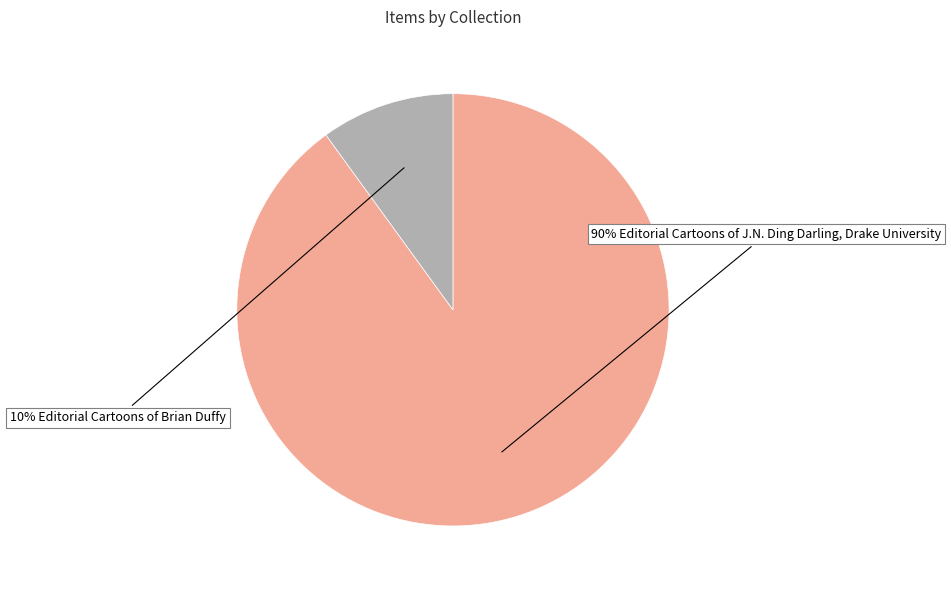

To the nearest percent, what is the difference between the largest and smallest slice percentages?

80%